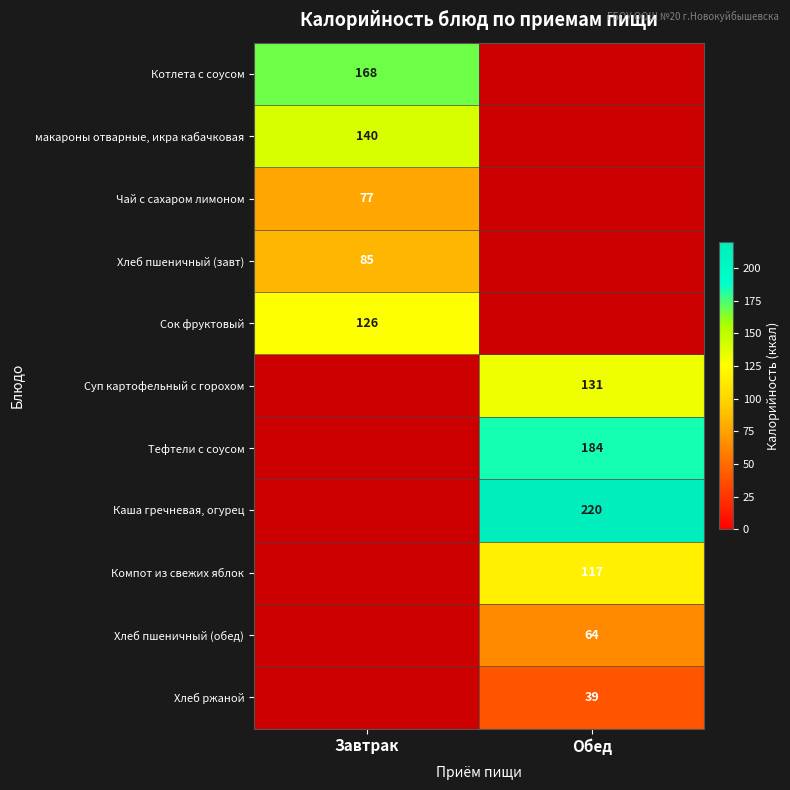

The value of Котлета с соусом at Завтрак is 168. True or false?

True